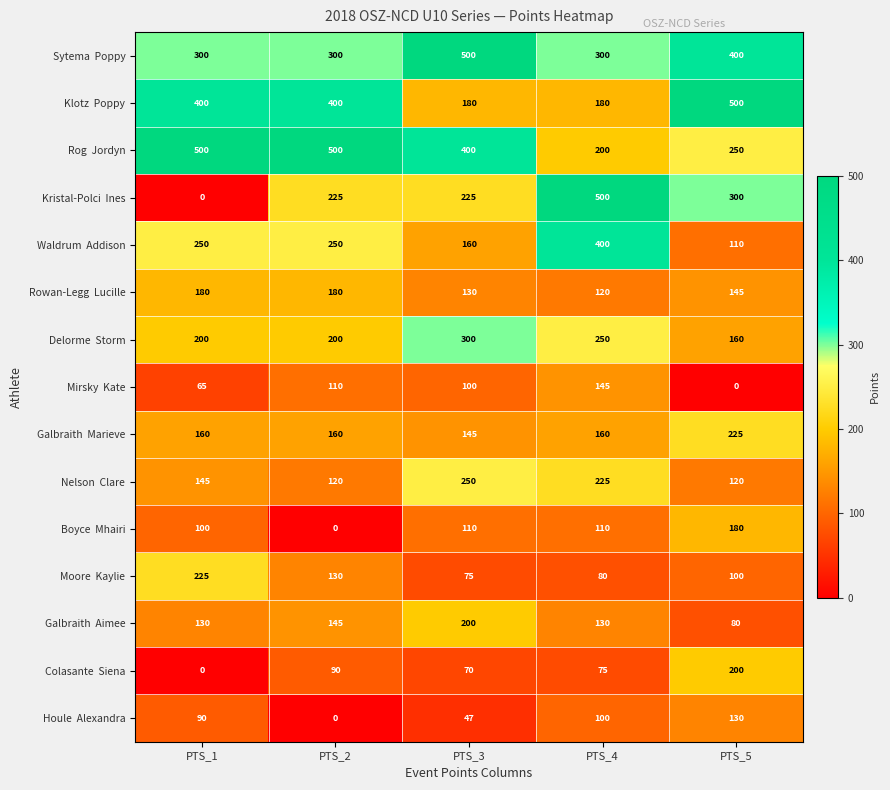

At which category is the sum across all series the highest?

PTS_4